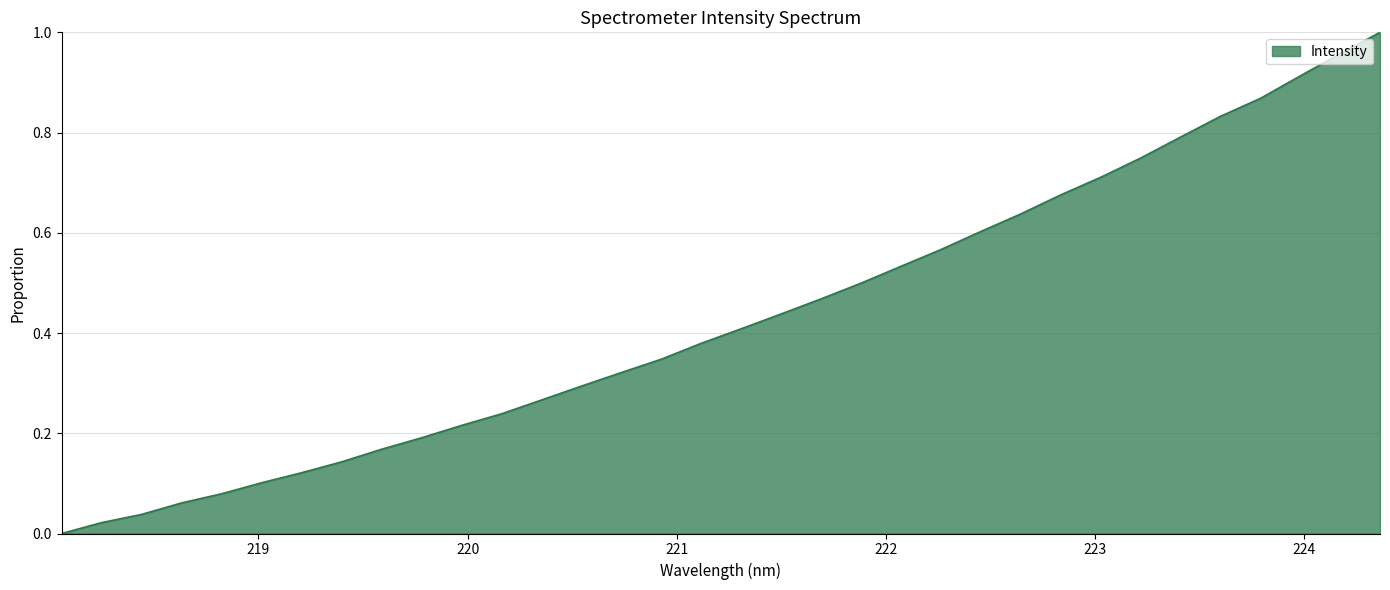

Reading left to right, extract all data points from this chart.

218.0596=0.0	218.2508=0.0	218.442=0.0	218.6332=0.1	218.8244=0.1	219.0156=0.1	219.2067=0.1	219.3979=0.1	219.589=0.2	219.7801=0.2	219.9712=0.2	220.1623=0.2	220.3533=0.3	220.5444=0.3	220.7354=0.3	220.9264=0.3	221.1174=0.4	221.3083=0.4	221.4993=0.4	221.6902=0.5	221.8812=0.5	222.0721=0.5	222.263=0.6	222.4538=0.6	222.6447=0.6	222.8355=0.7	223.0264=0.7	223.2172=0.7	223.408=0.8	223.5987=0.8	223.7895=0.9	223.9802=0.9	224.1709=1.0	224.3616=1.0